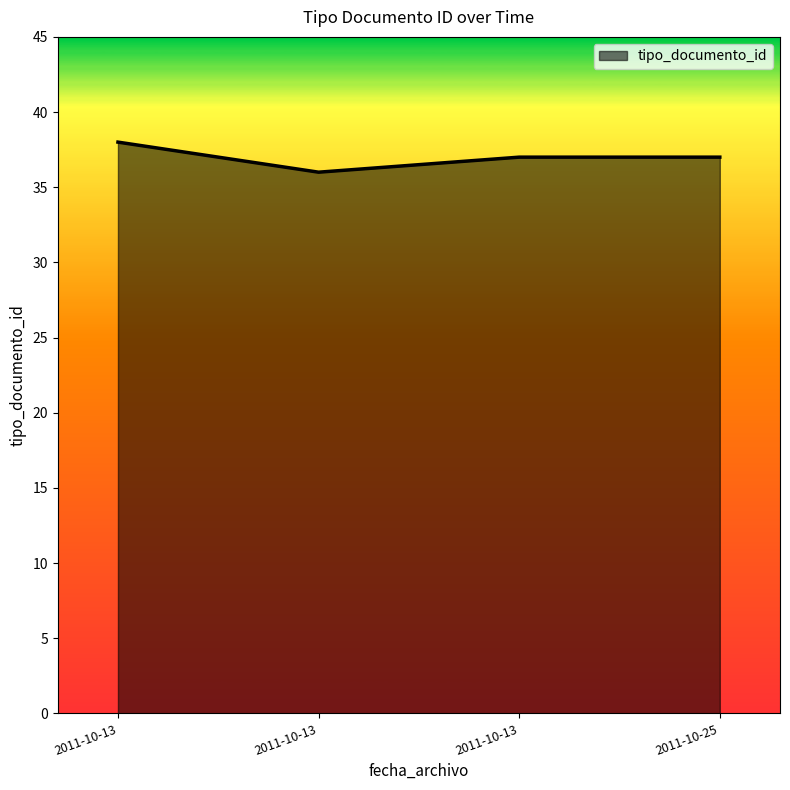

Does the chart display data point markers on the line(s)?

No